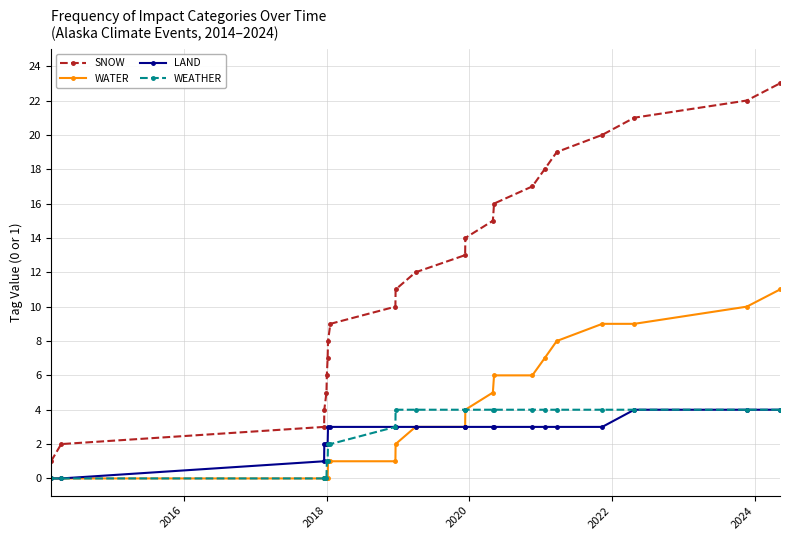

True or false: WATER and SNOW cross at least once.

False